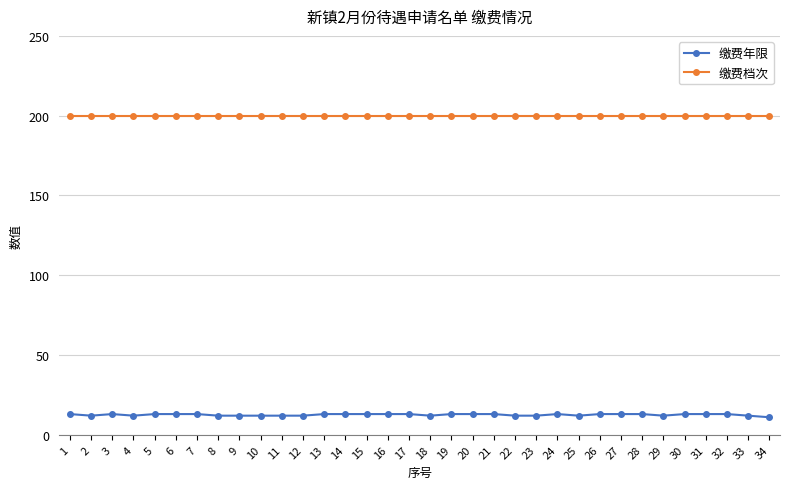

Is the value of 缴费档次 at 27 greater than the value of 缴费年限 at 33?

Yes